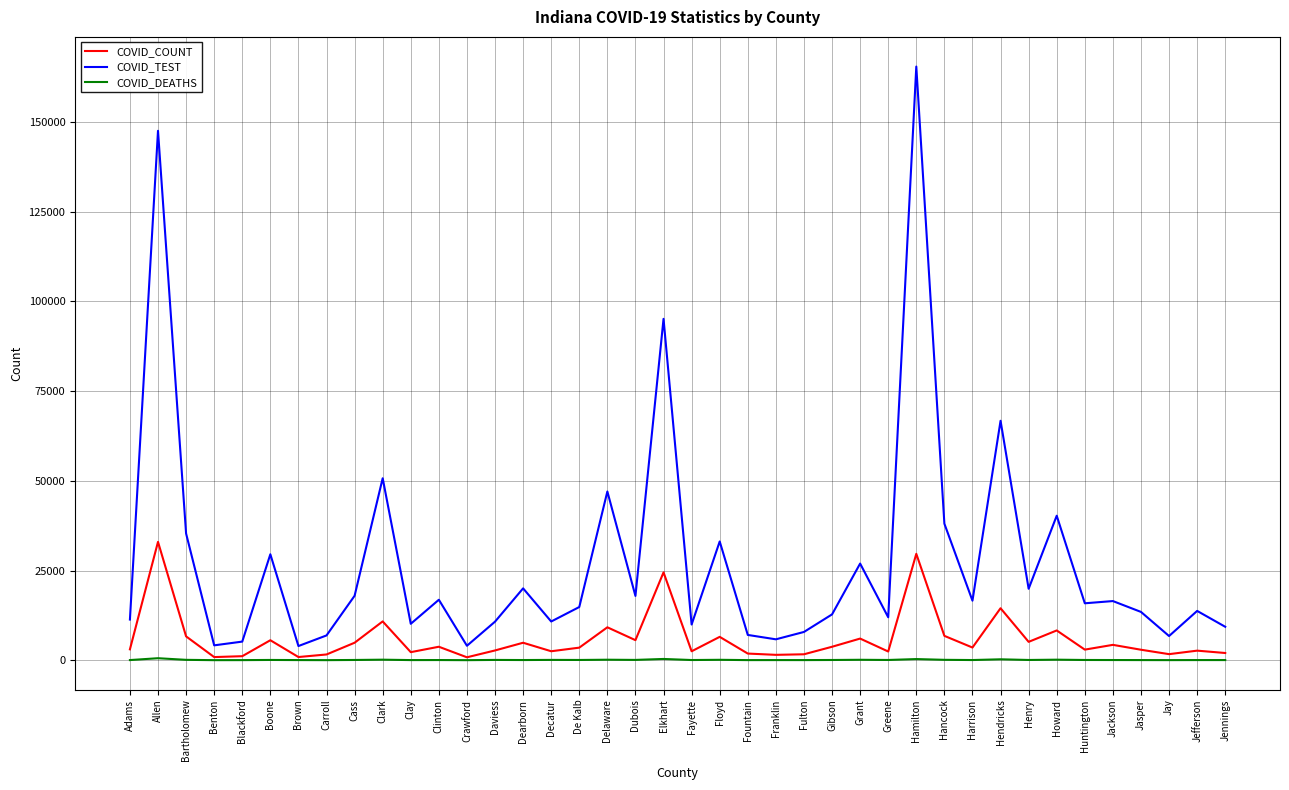

What is the total value across all series at Jasper?

16407